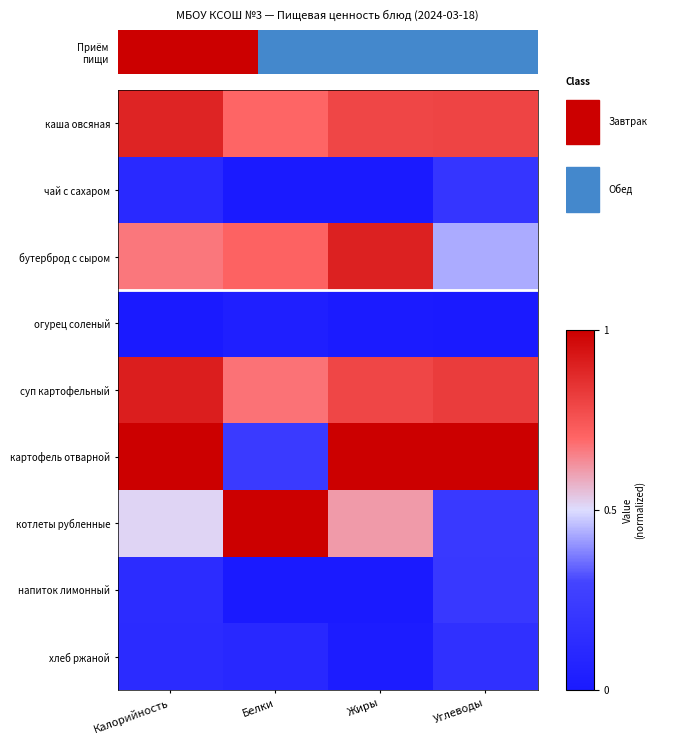

At which category does the chart reach its minimum across all series?

Белки